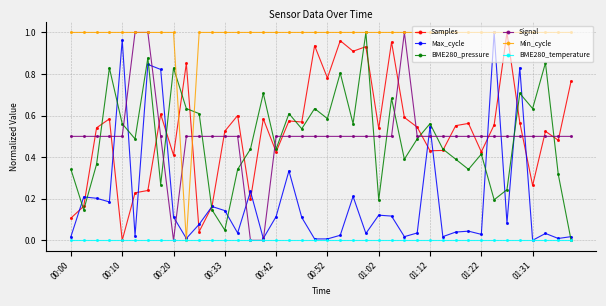

Which series has the largest total across all categories?

Min_cycle